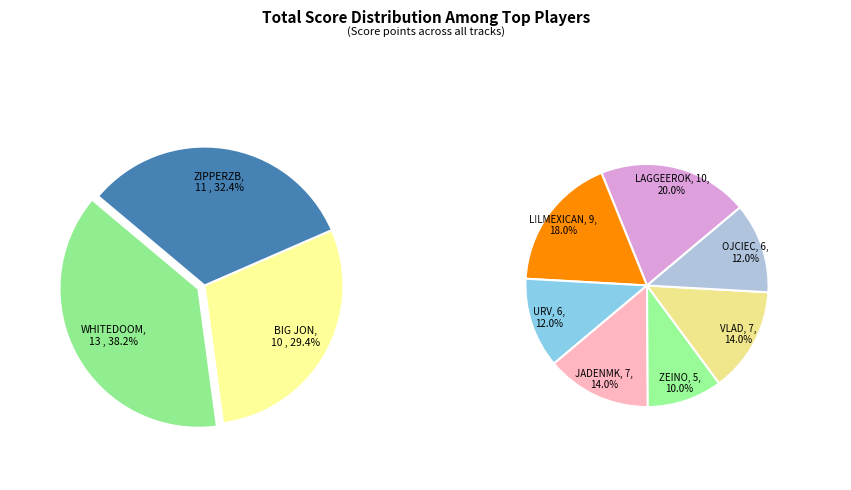

How many slices are in this pie chart?

10